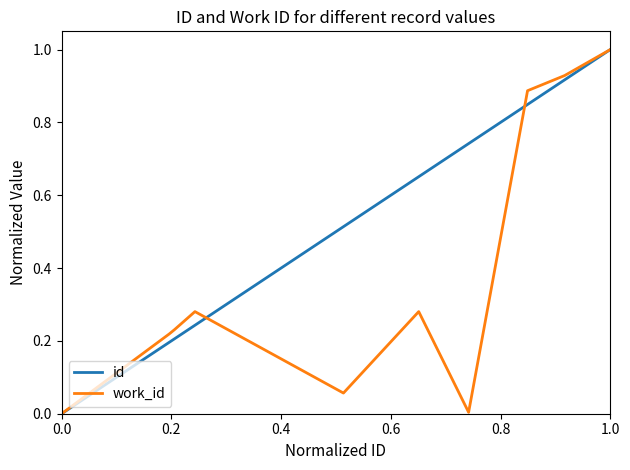

List the series in order of their overall mean, lowest first.

work_id, id